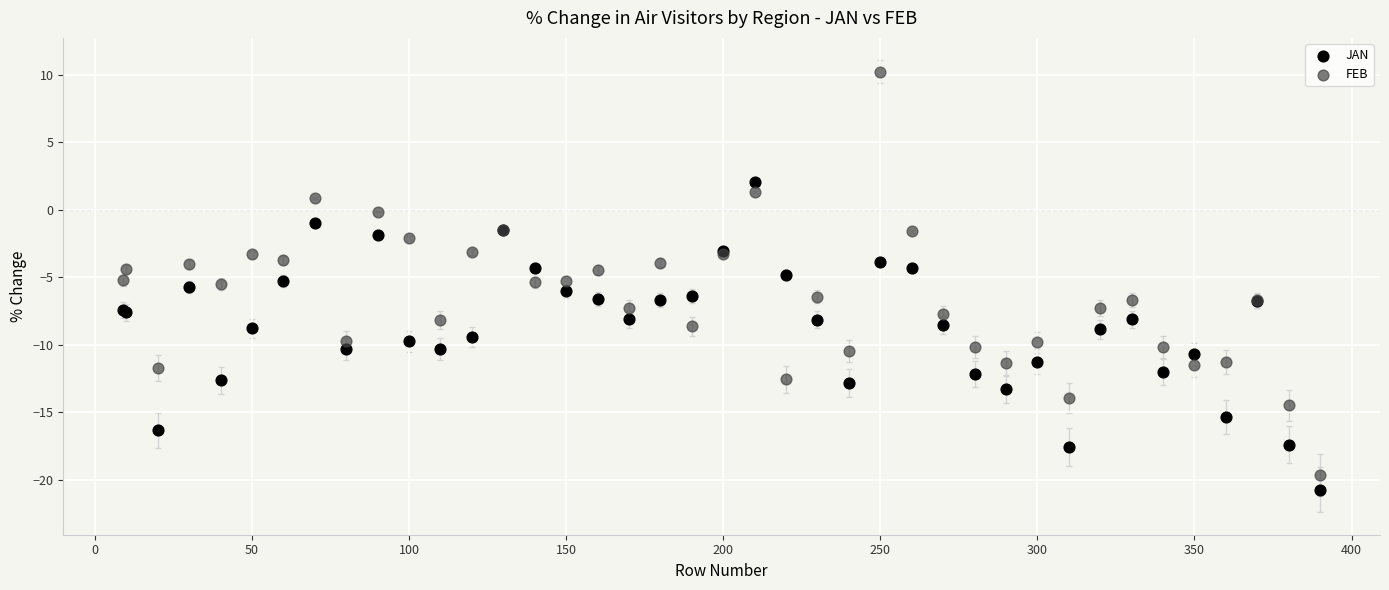

Which series reaches the maximum Y coordinate?

FEB